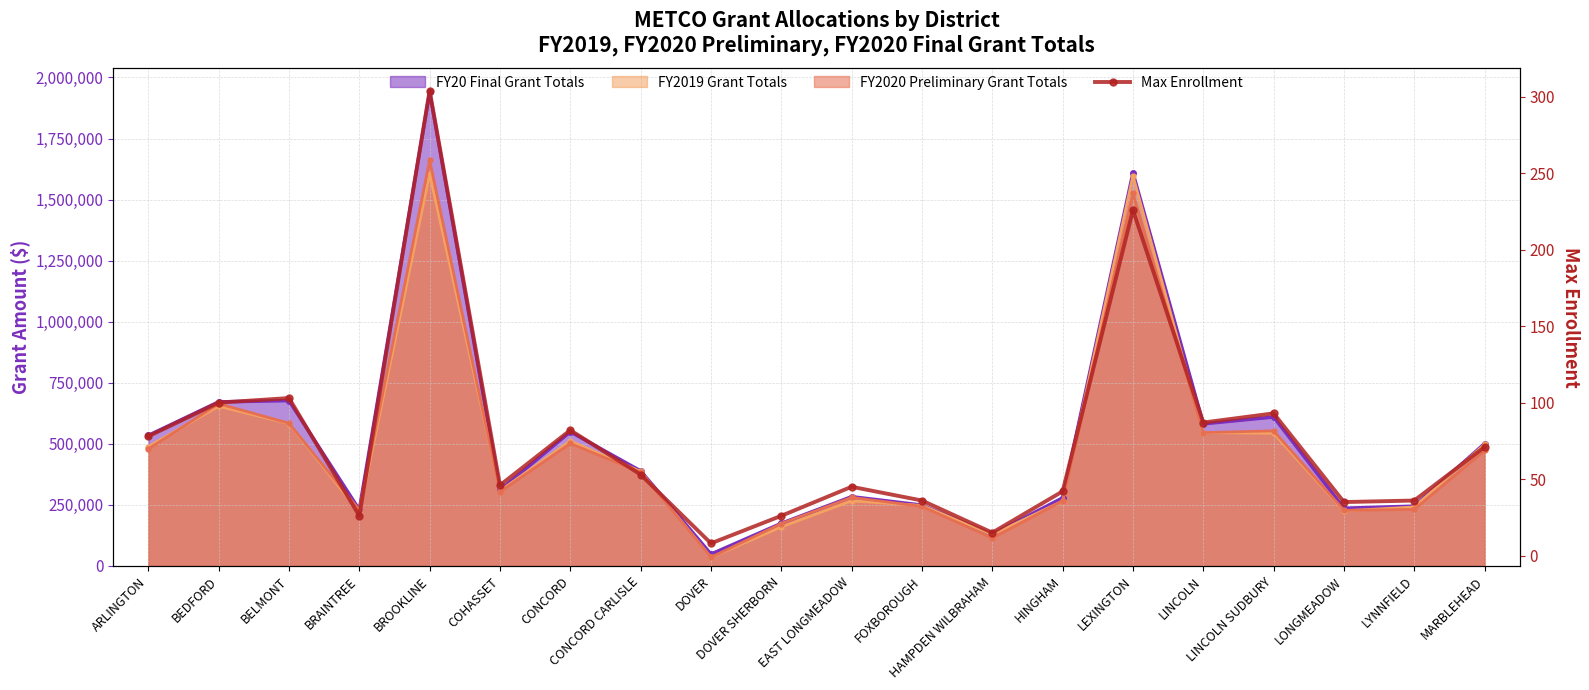

Reading left to right, what are all the values shown in this chart?

78	100	103	26	304	46	82	53	8	26	45	36	15	42	226	87	93	35	36	71